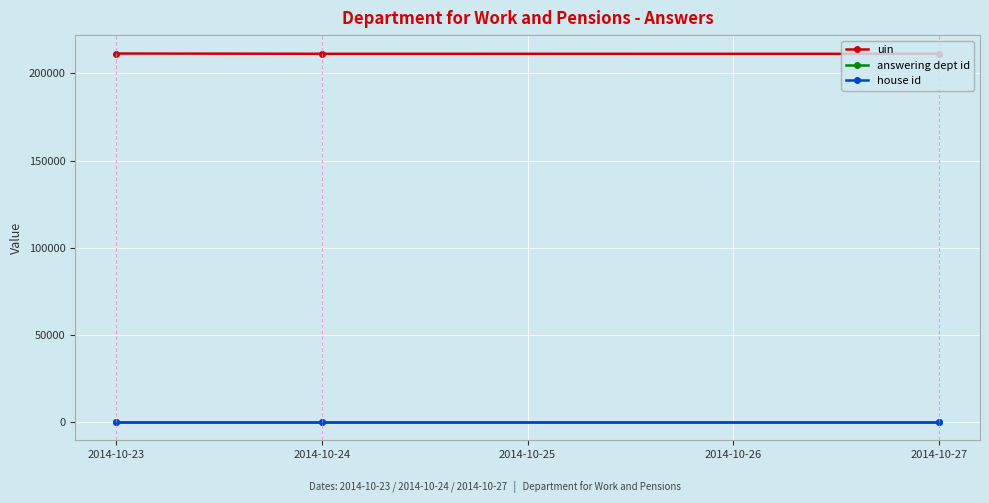

What is the maximum value for uin?

211395